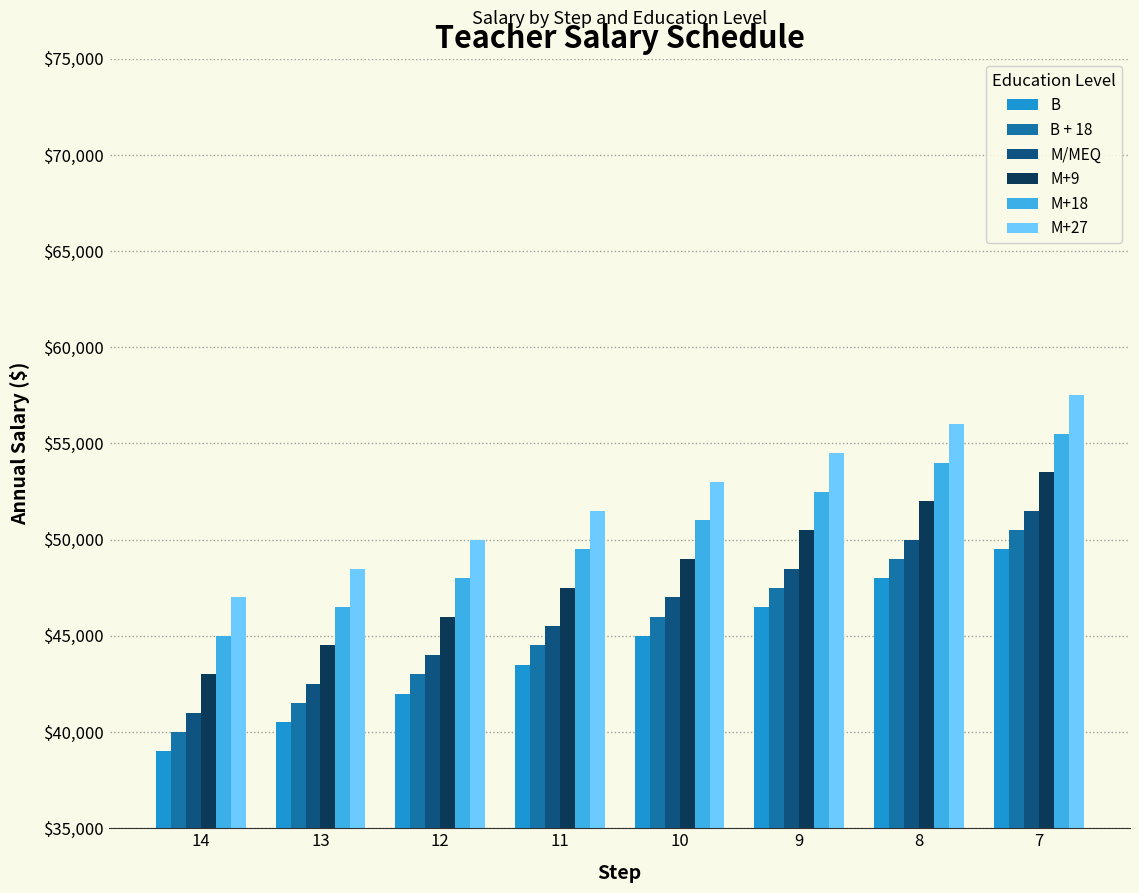

At 13, list the series in order from largest to smallest.

M+27, M+18, M+9, M/MEQ, B + 18, B